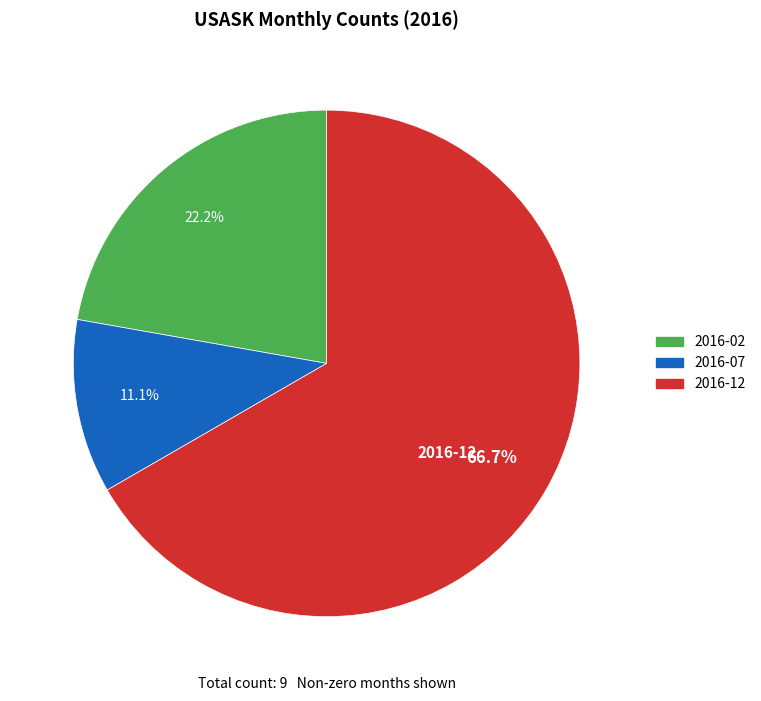

Is there any slice that represents more than half of the pie?

Yes